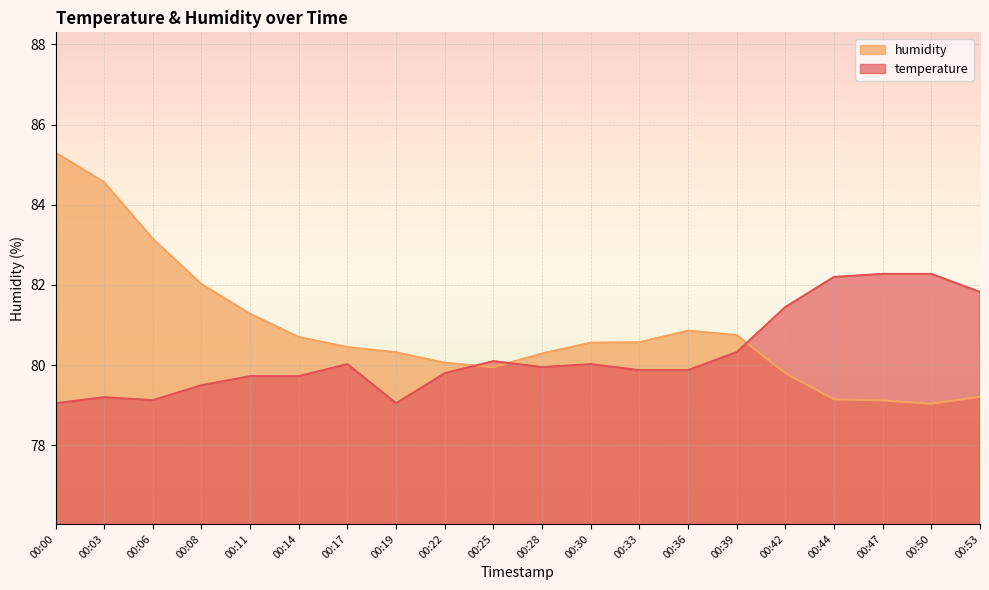

The temperature series shows 35.8 at 00:14. True or false?

False